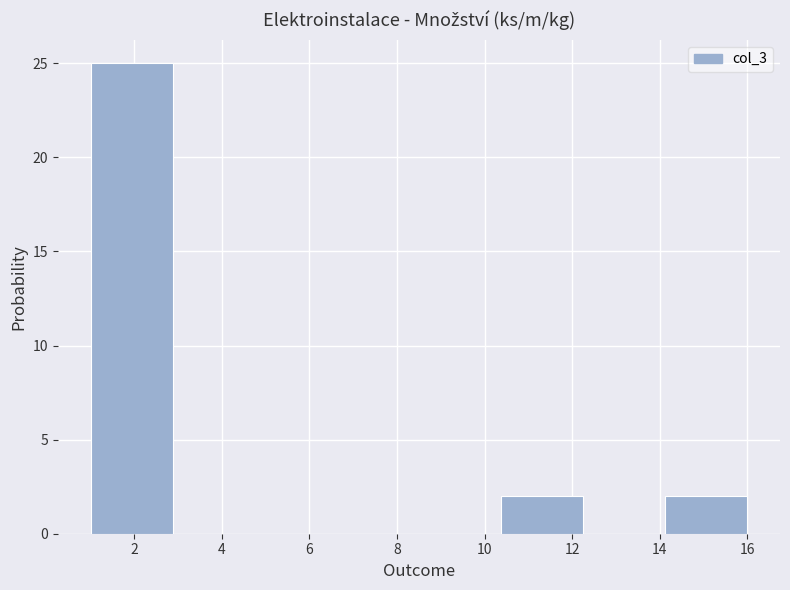

Reading left to right, list every bar in this chart as the range it spans on the x-axis followed by its height. Neither the bar edges nor the heights are printed on the chart, so give them approximately, as read against the axes.

1.0 to 2.8: 25
2.8 to 4.8: 0
4.8 to 6.6: 0
6.6 to 8.6: 0
8.6 to 10.4: 0
10.4 to 12.2: 2
12.2 to 14.2: 0
14.2 to 16.0: 2